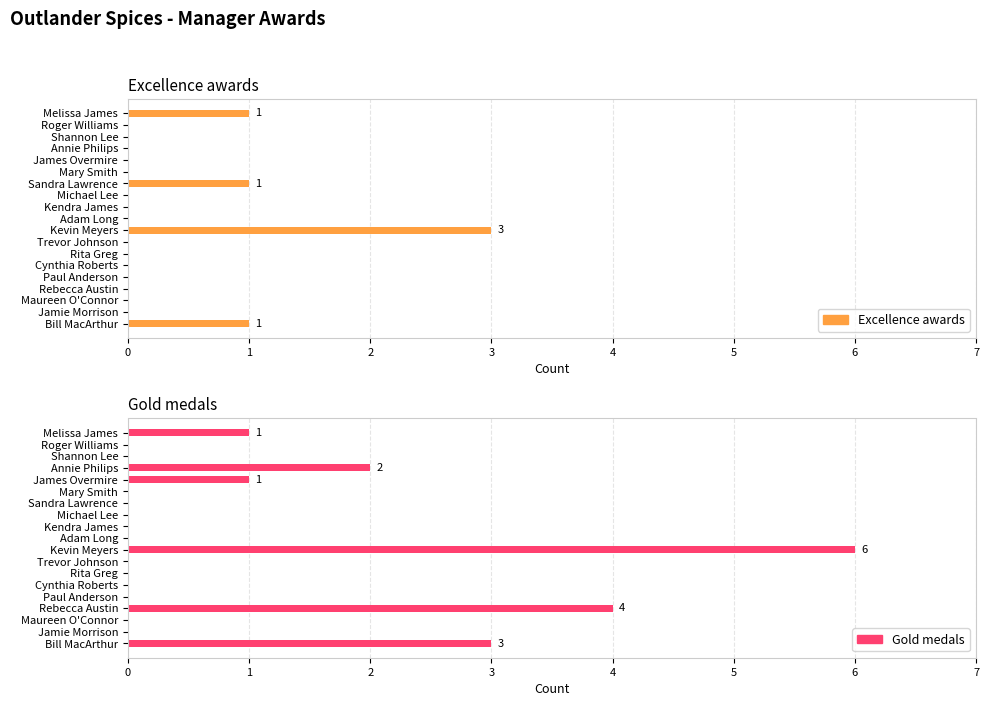

What is the difference between the maximum and second lowest values in the Gold medals series?

6